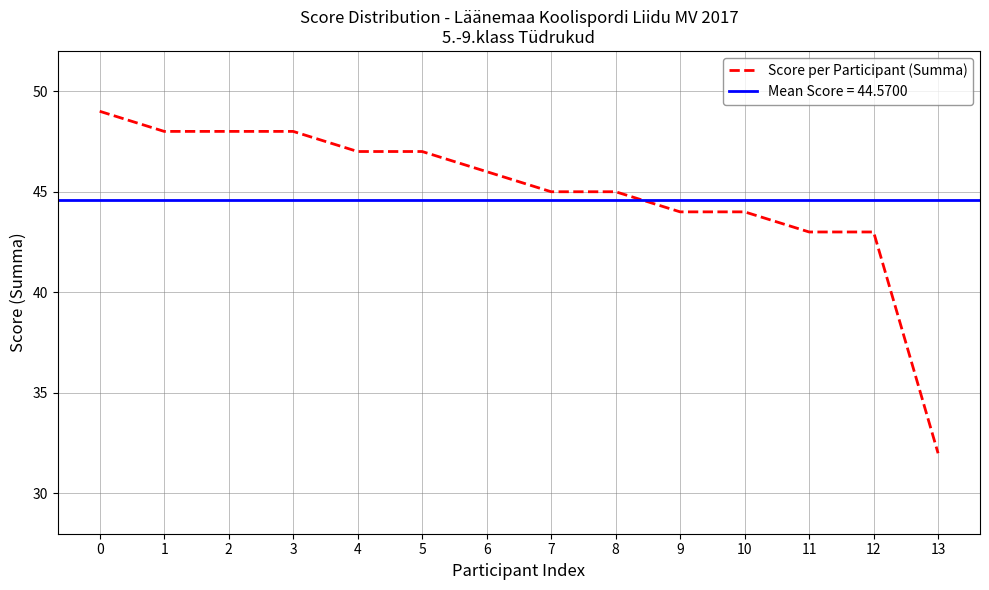

What is the sum of all values?

629